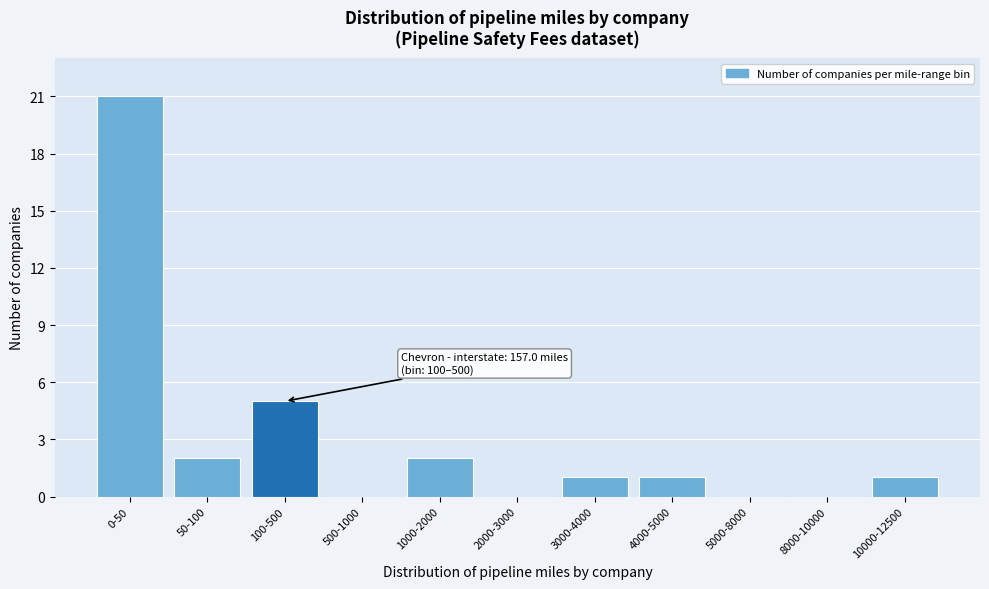

Reading left to right, list all the values displayed in this chart.

0-50=21	50-100=2	100-500=5	500-1000=0	1000-2000=2	2000-3000=0	3000-4000=1	4000-5000=1	5000-8000=0	8000-10000=0	10000-12500=1